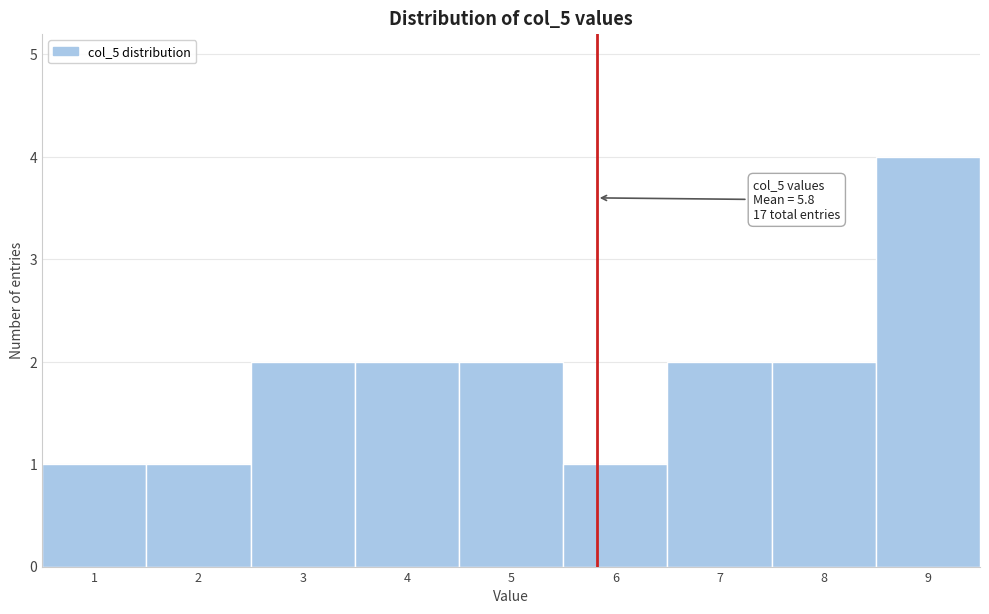

Over which range of the x-axis is the bar tallest?

8.5 to 9.5